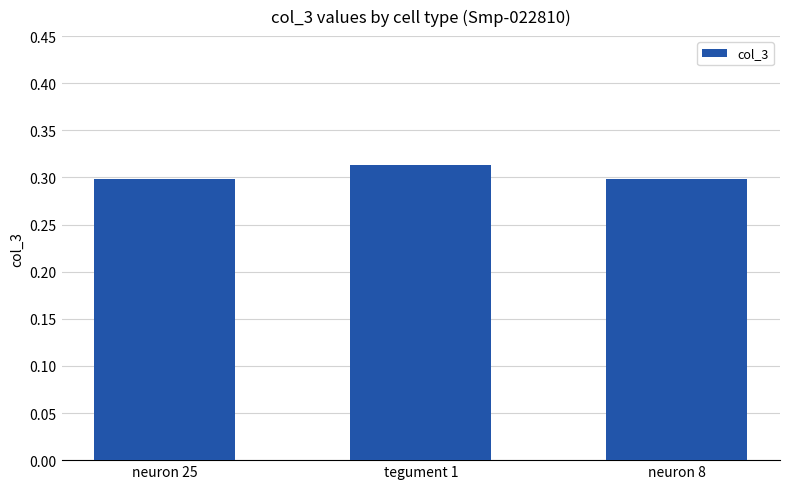

What is the sum of all values?

0.9